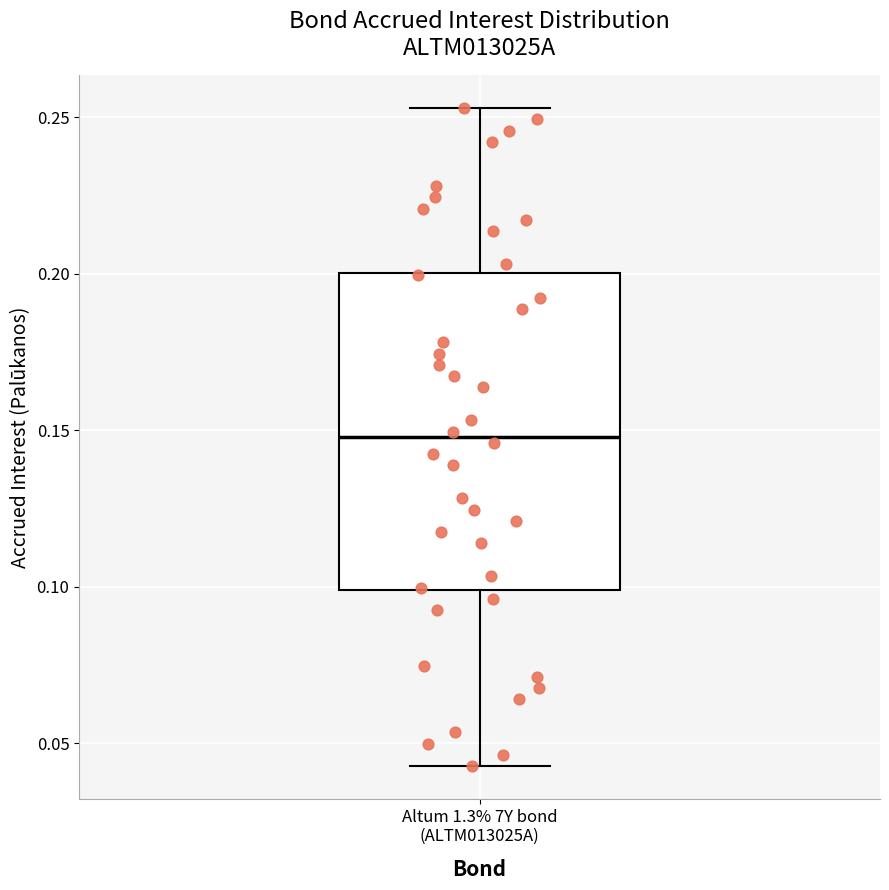

Read this box plot against the y-axis: the position of the median line, the range covered by the box, and the ends of both whiskers. The values are not printed on the chart, so give them approximately, as read against the axis.

median 0.150, box 0.100 to 0.200, whiskers 0.045 to 0.255